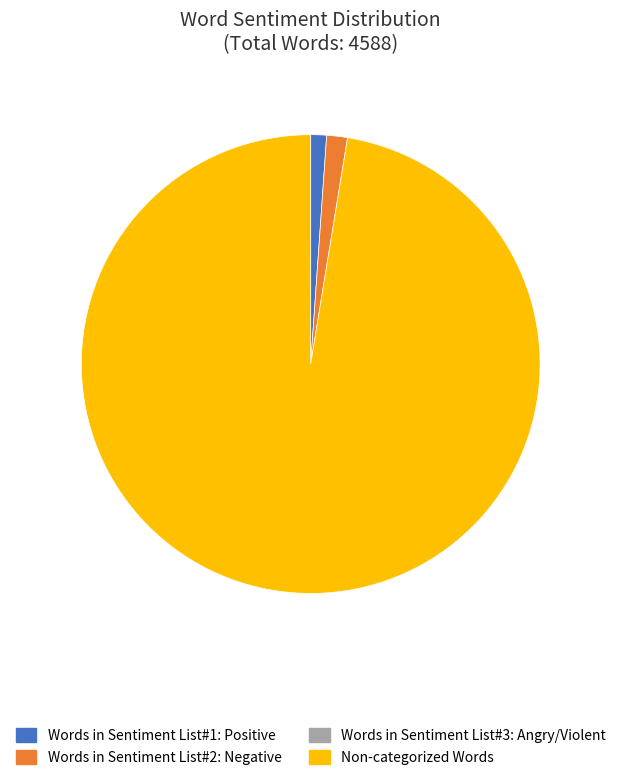

Does any single category account for the majority?

Yes